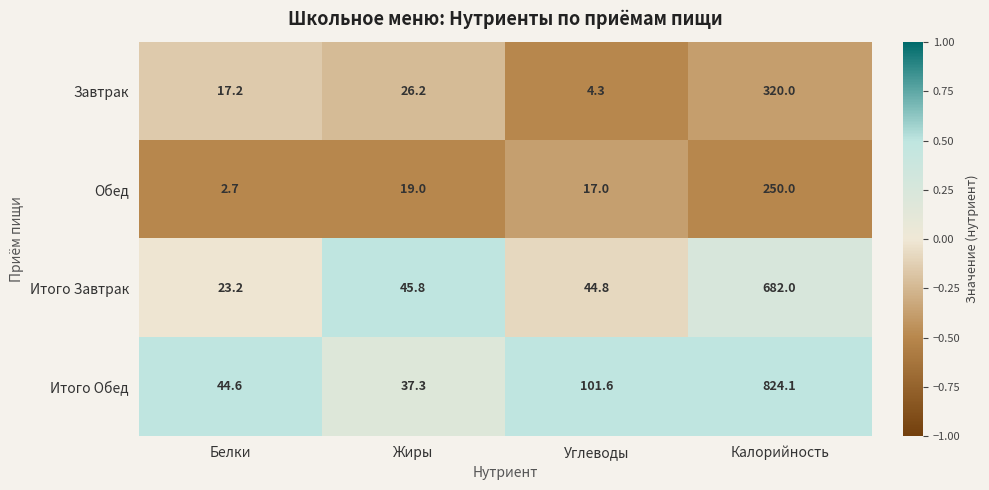

Where is Завтрак nearest to the value 162?

Жиры